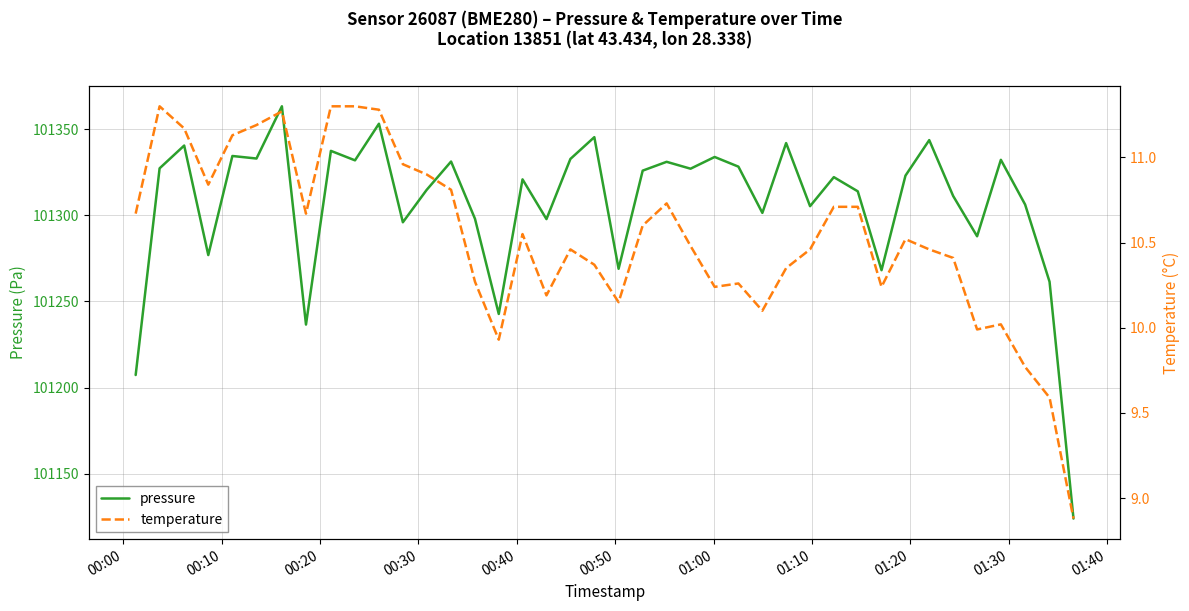

Is it true that pressure equals 176780.8 at 28?

False